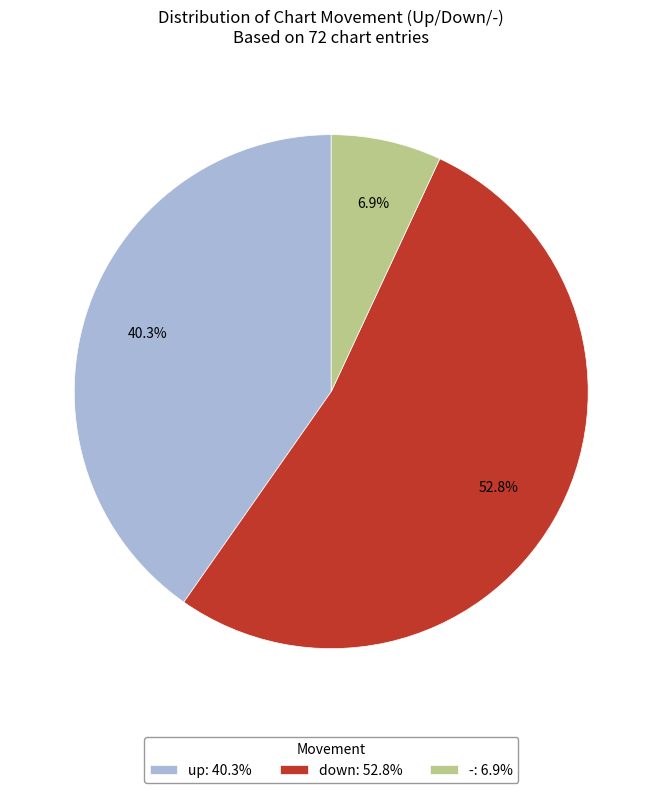

To the nearest percent, what is the difference between the largest and smallest slice percentages?

46%